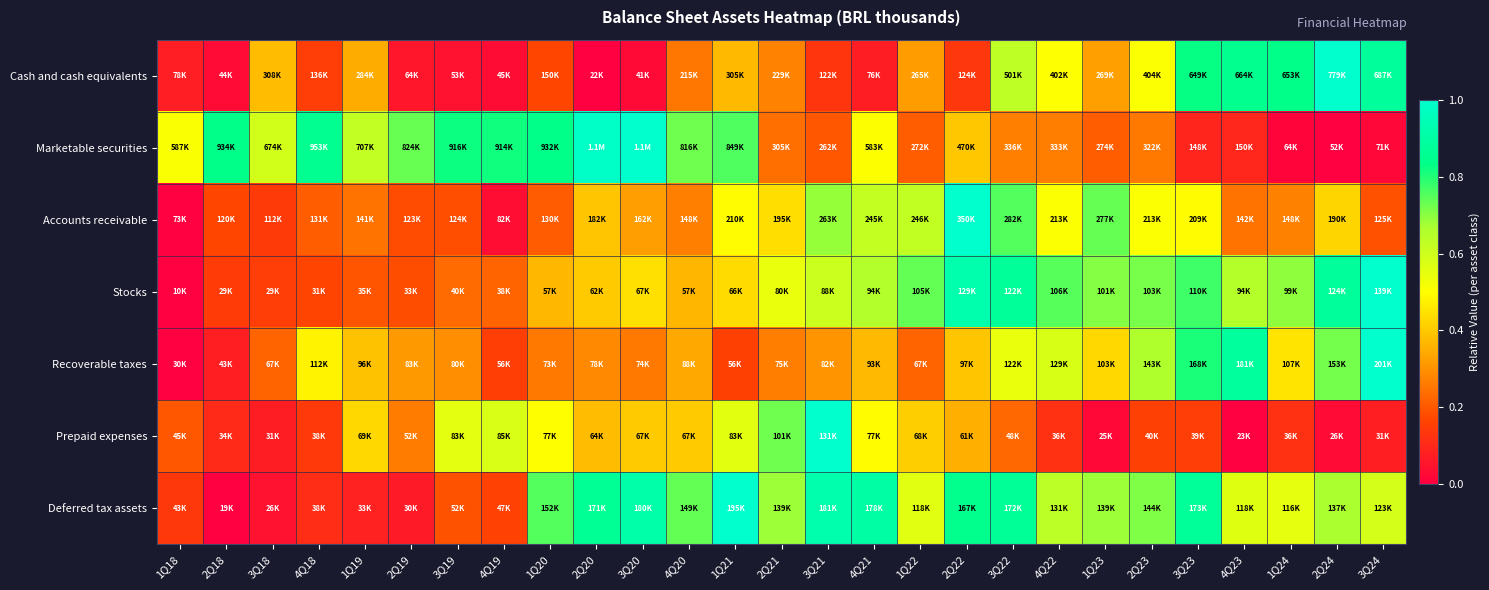

Which has a higher value, 4Q21 or 1Q21?

1Q21